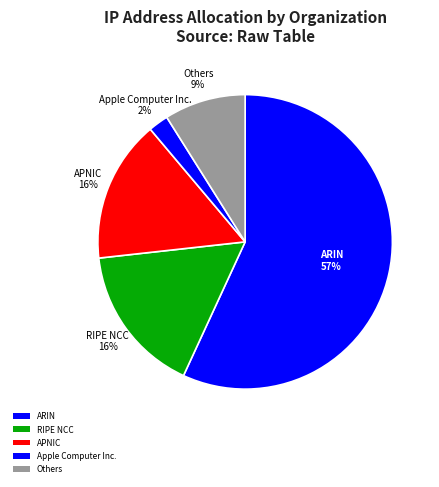

How many slices are in this pie chart?

5